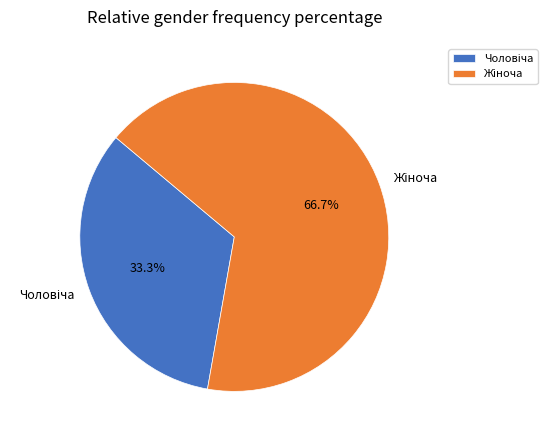

Count the number of slices in the pie.

2